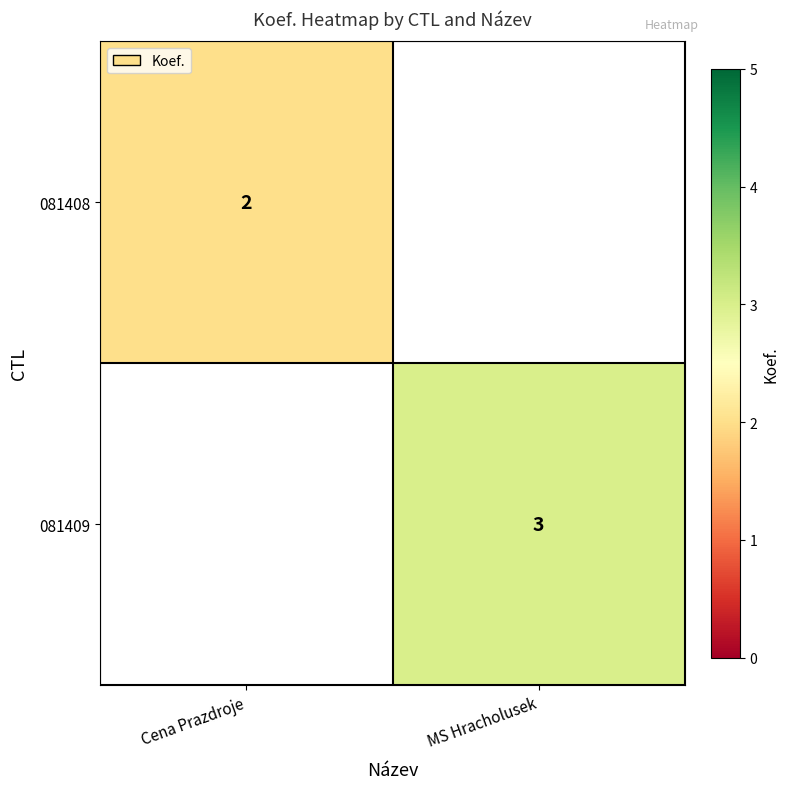

True or false: 081409 has a value of 3 at MS Hracholusek.

True